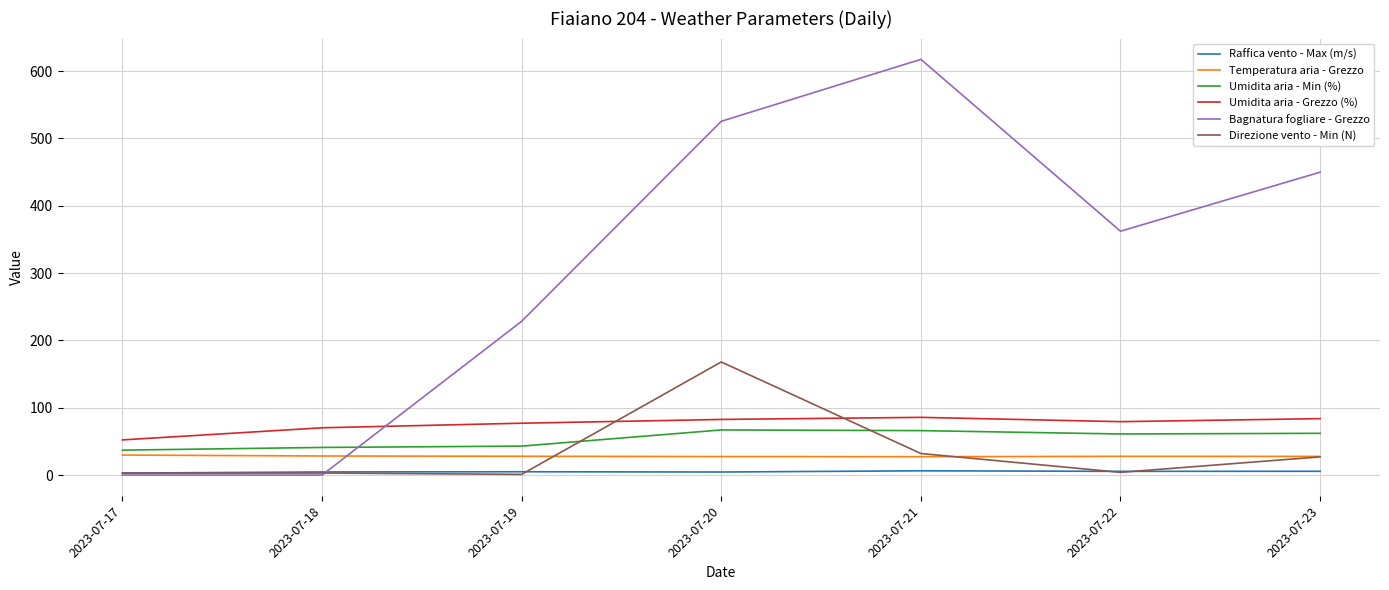

Is it true that Direzione vento - Min (N) equals 3.0 at 2023-07-17?

True